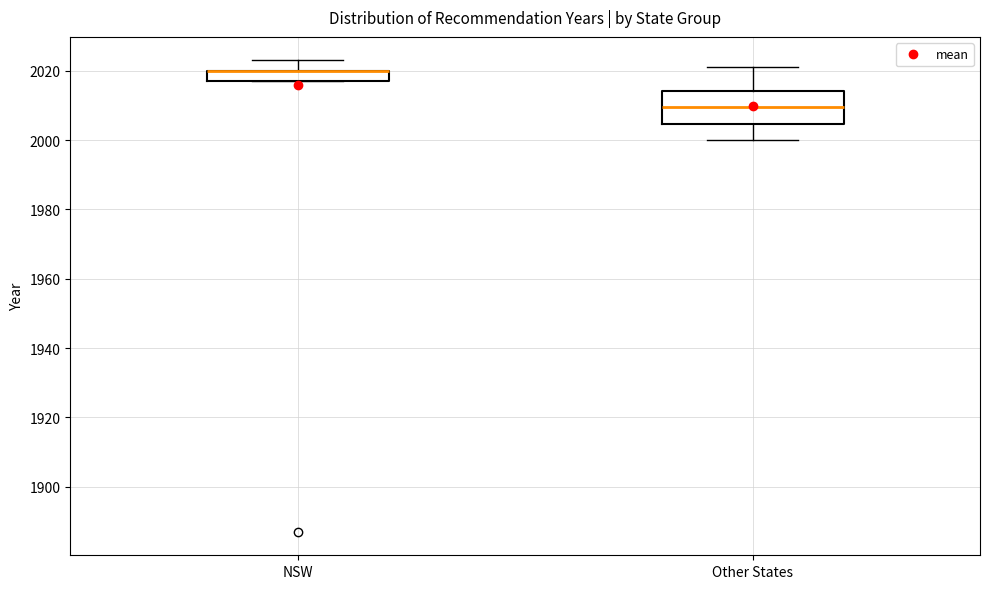

Where is the lower edge of the box for NSW on the y-axis? The values are not printed on the chart, so give them approximately, as read against the axis.

2018